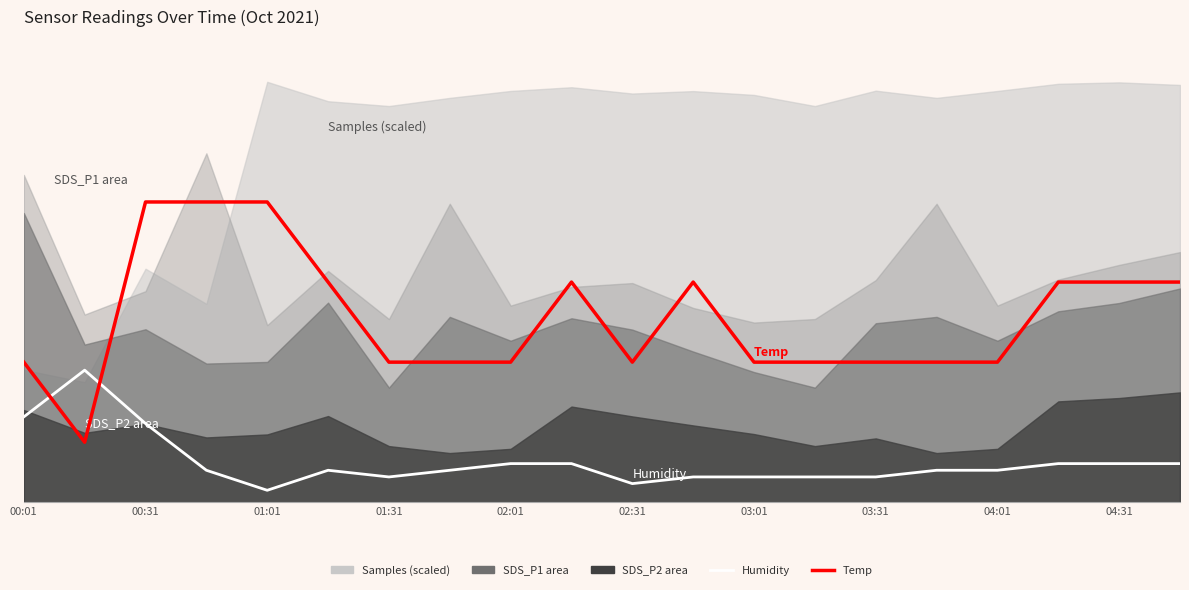

The value of Humidity at 03:31 is 4.2. True or false?

True